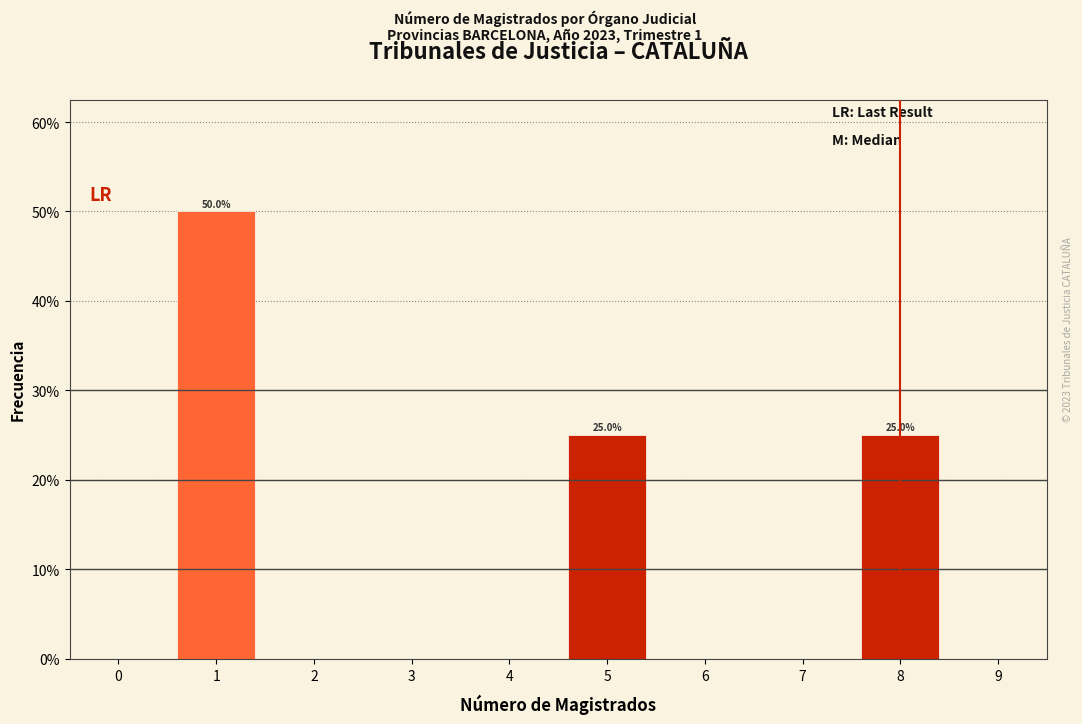

Reading left to right, what are all the values shown in this chart?

0=0	1=50	2=0	3=0	4=0	5=25	6=0	7=0	8=25